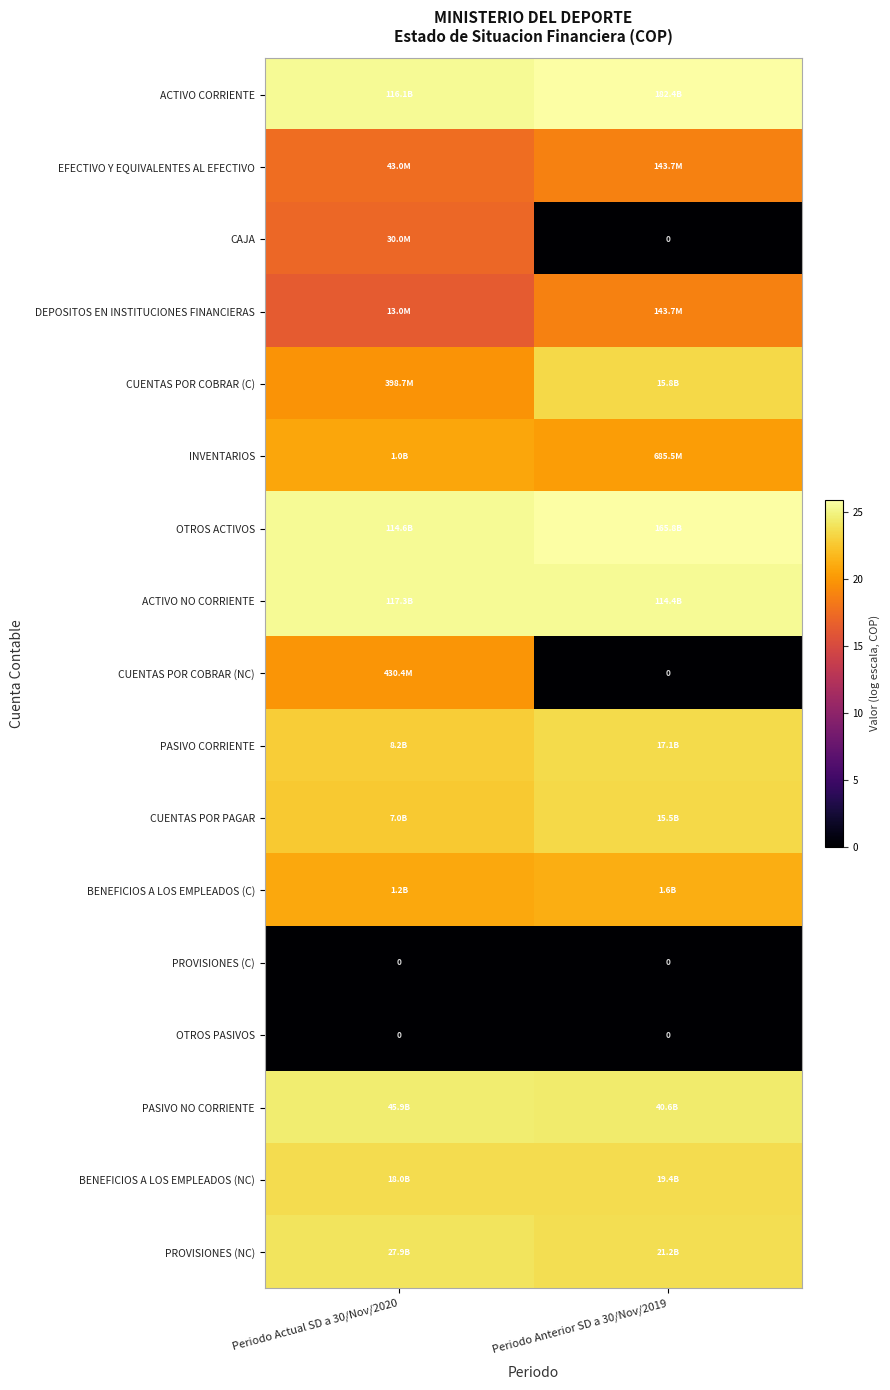

Which series has the largest total across all categories?

ACTIVO CORRIENTE